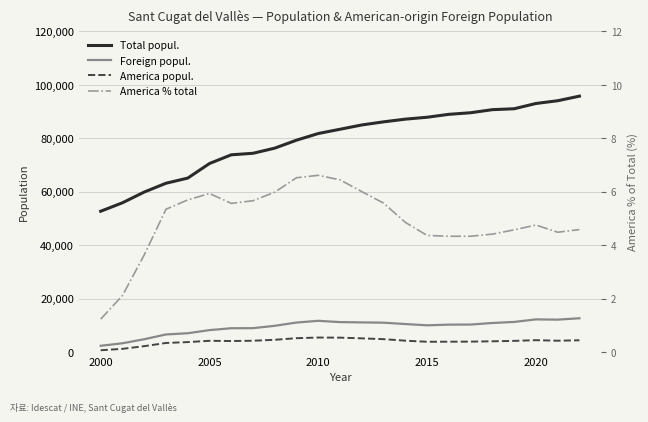

What are all the series names shown in the legend?

Total popul., Foreign popul., America popul., America % total